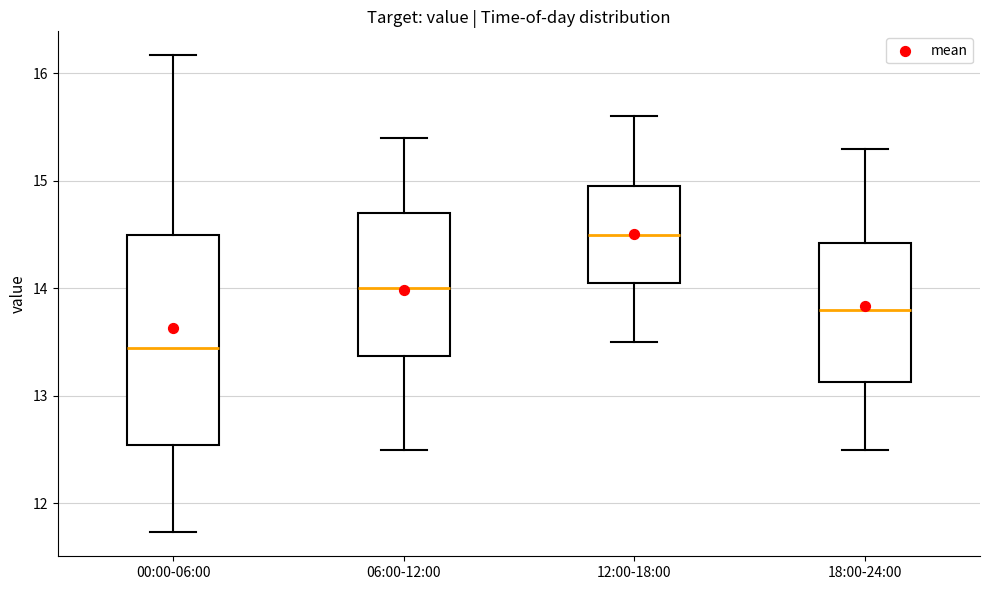

Reading left to right, read every box against the y-axis: the position of its median line, the range the box covers, and the ends of its whiskers. The values are not printed on the chart, so give them approximately, as read against the axis.

00:00-06:00: median 13.5, box 12.5 to 14.5, whiskers 11.7 to 16.2
06:00-12:00: median 14.0, box 13.4 to 14.7, whiskers 12.5 to 15.4
12:00-18:00: median 14.5, box 14.1 to 15.0, whiskers 13.5 to 15.6
18:00-24:00: median 13.8, box 13.1 to 14.4, whiskers 12.5 to 15.3